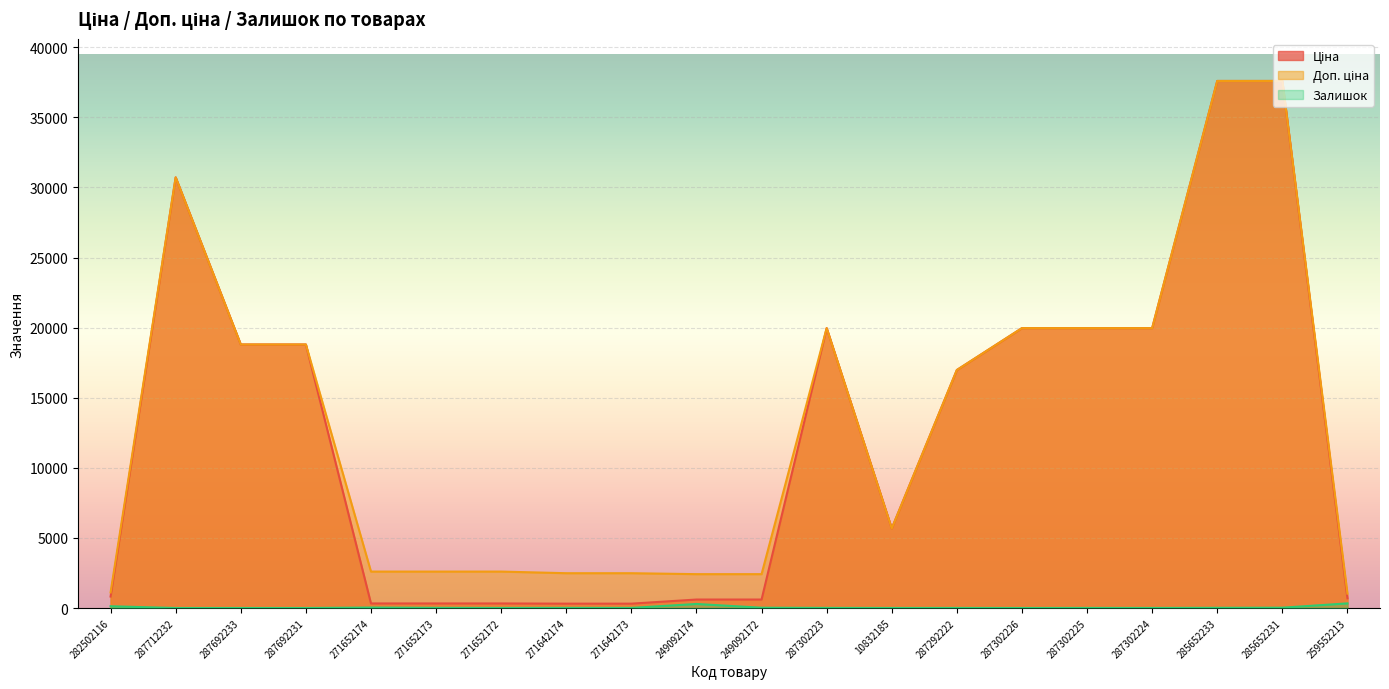

True or false: Доп. ціна and Ціна intersect in this chart.

False